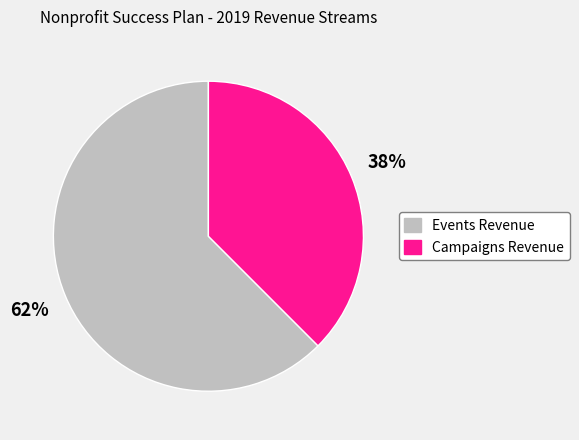

What is the ratio of the value at Campaigns Revenue to the value at Events Revenue?

0.6